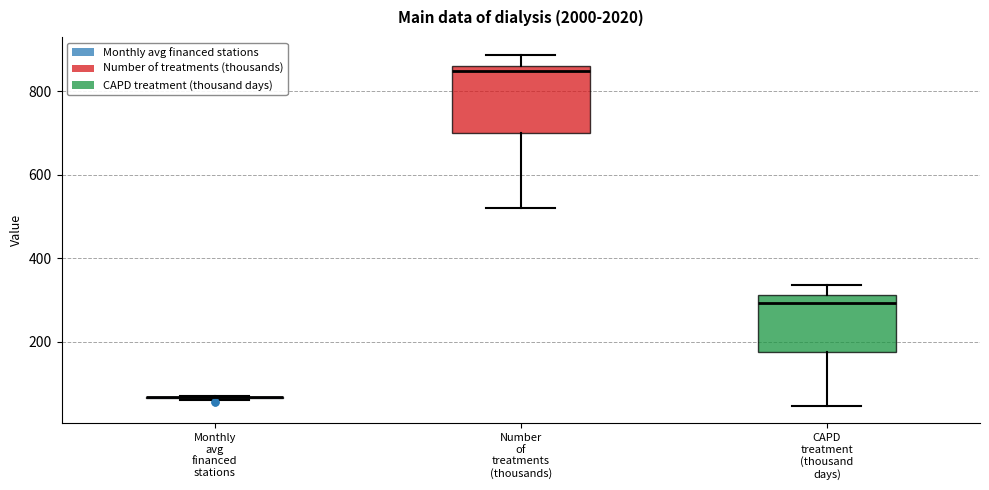

Reading left to right, read every box against the y-axis: the position of its median line, the range the box covers, and the ends of its whiskers. The values are not printed on the chart, so give them approximately, as read against the axis.

Monthly avg financed stations: box collapsed to a line at 60, whiskers 60 to 60
Number of treatments (thousands): median 840, box 700 to 860, whiskers 520 to 880
CAPD treatment (thousand days): median 300, box 180 to 320, whiskers 40 to 340